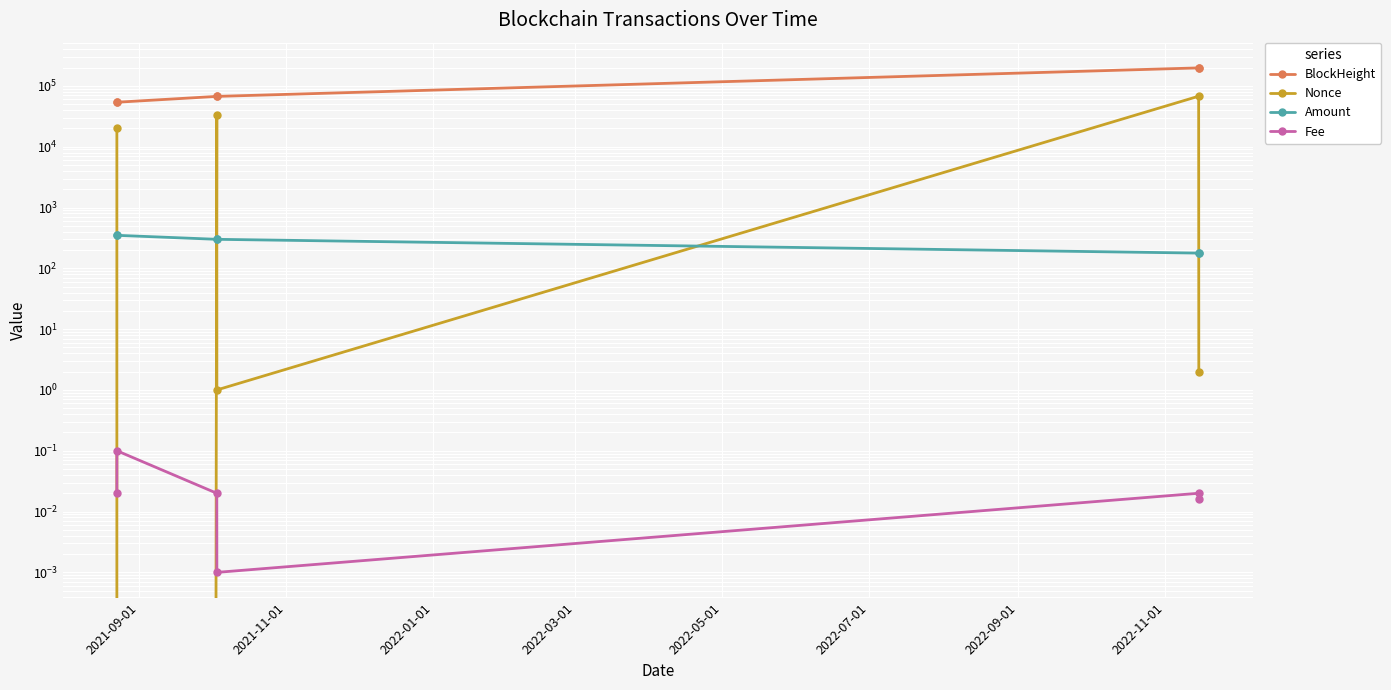

True or false: BlockHeight and Amount intersect in this chart.

False